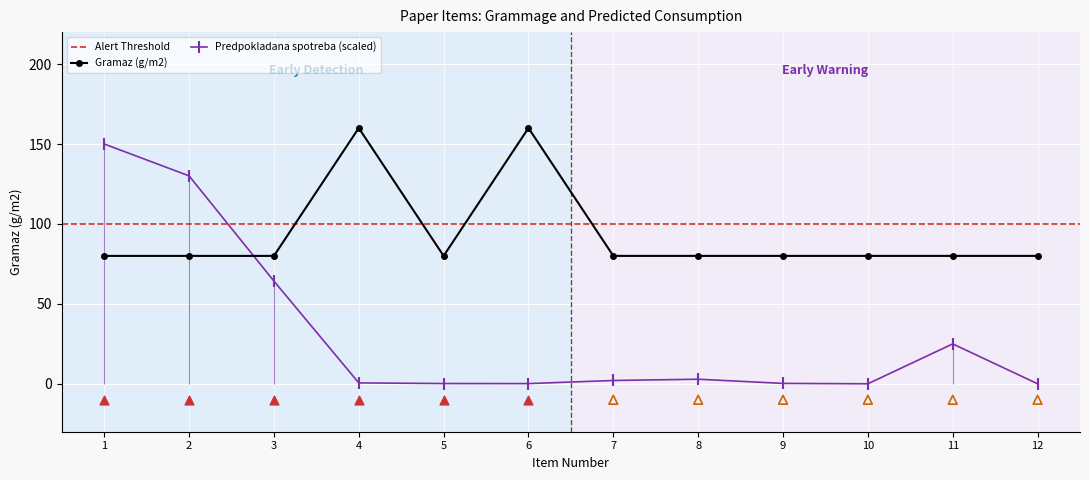

Is the value of Gramaz (g/m2) at 8 greater than the value of Predpokladana spotreba (baleni) at 8?

Yes